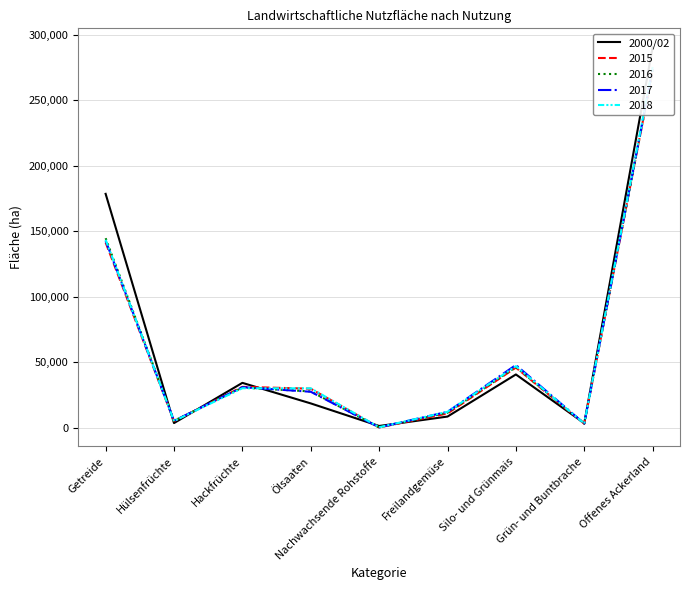

Reading left to right, what are all the values shown in this chart?

178576.3	3514.0	34229.3	18535.3	1303.7	8489.3	40652.0	3392.0	290462.2